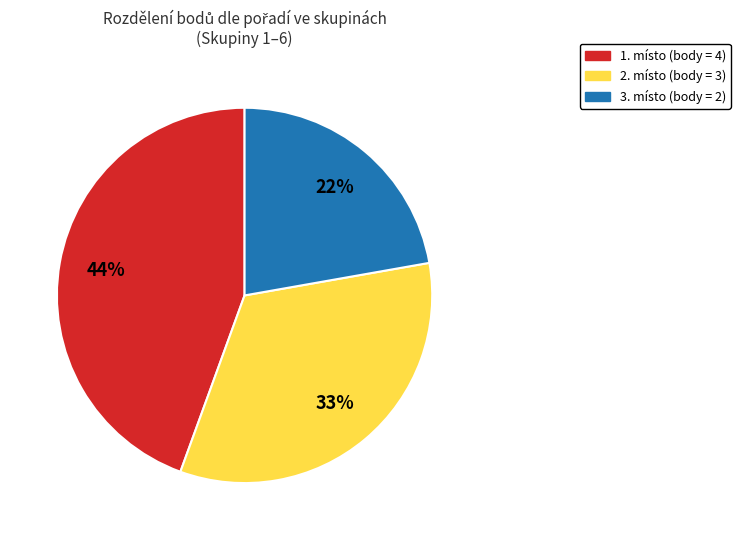

Does any single category account for the majority?

No